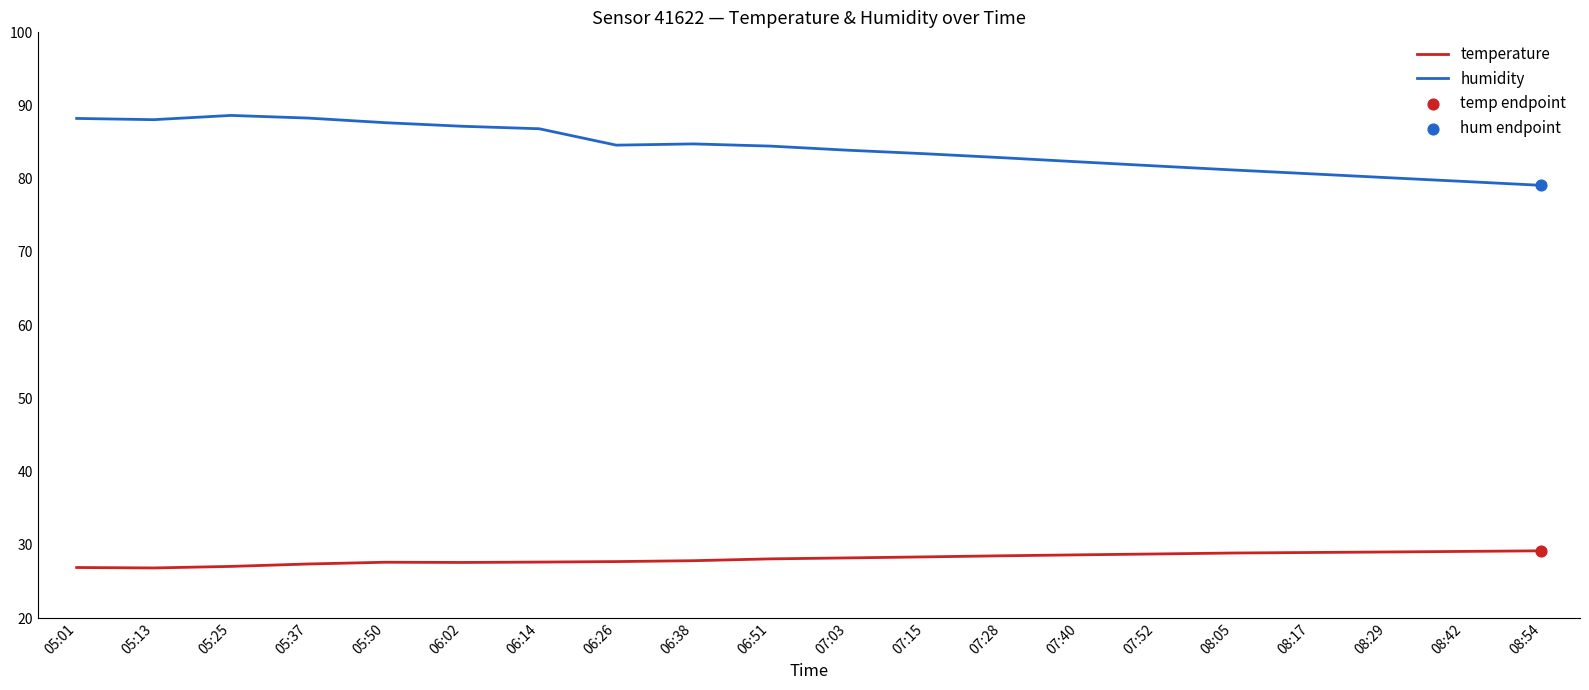

What is the total value across all series at 08:42?

108.7